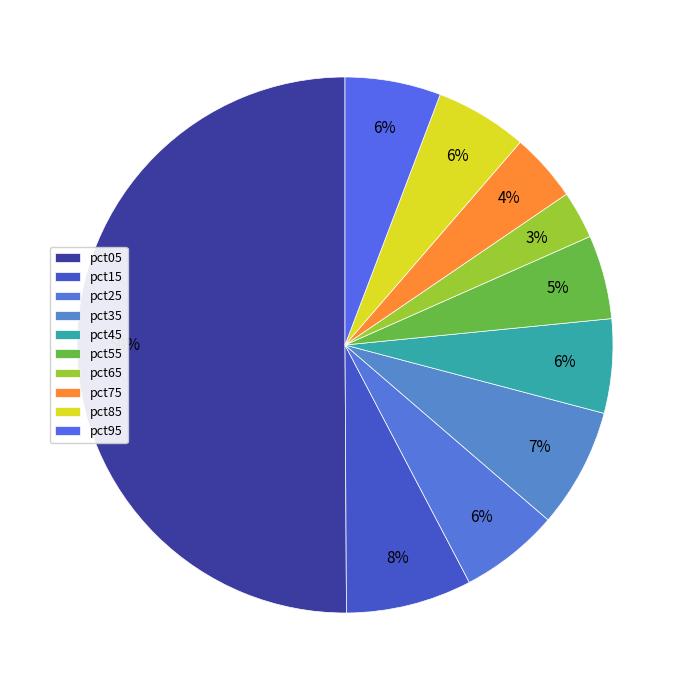

To the nearest percent, what percentage of the pie is pct05?

50%